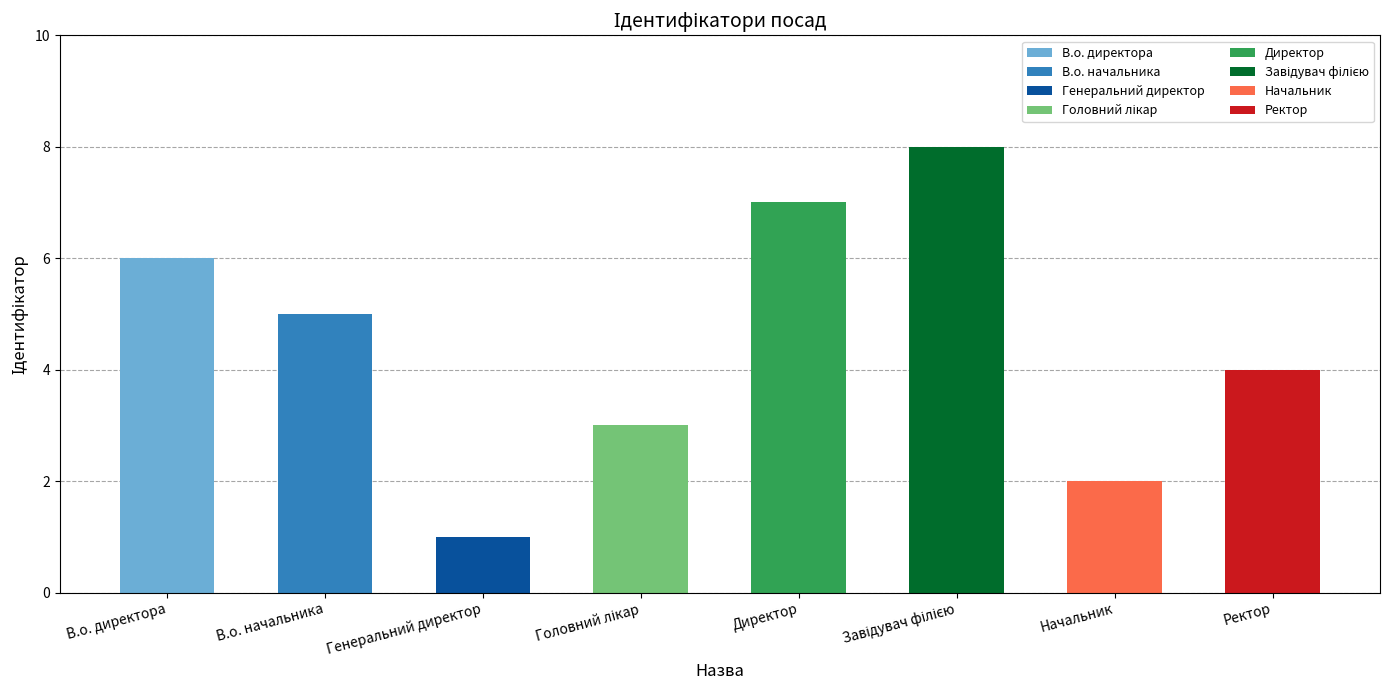

What is the sum of all values?

36